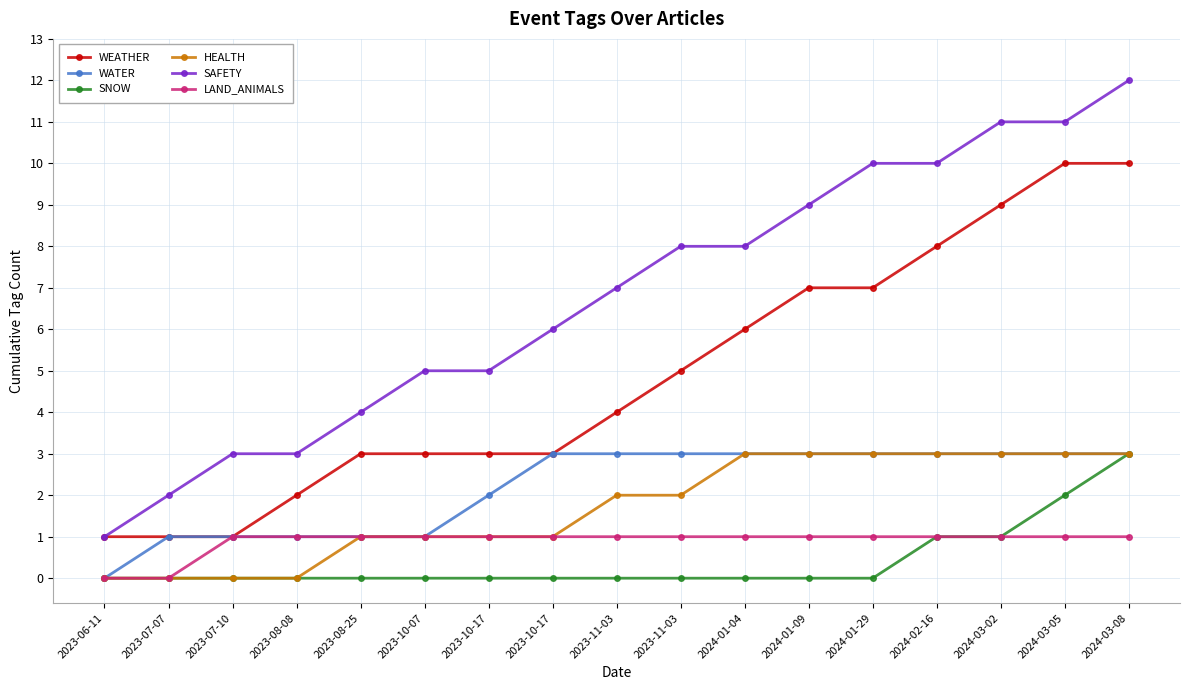

Reading left to right, list all the values displayed in this chart.

WEATHER: 2023-06-11=1	2023-07-07=1	2023-07-10=1	2023-08-08=2	2023-08-25=3	2023-10-07=3	2023-10-17=3	2023-10-17=3	2023-11-03=4	2023-11-03=5	2024-01-04=6	2024-01-09=7	2024-01-29=7	2024-02-16=8	2024-03-02=9	2024-03-05=10	2024-03-08=10
WATER: 2023-06-11=0	2023-07-07=1	2023-07-10=1	2023-08-08=1	2023-08-25=1	2023-10-07=1	2023-10-17=2	2023-10-17=3	2023-11-03=3	2023-11-03=3	2024-01-04=3	2024-01-09=3	2024-01-29=3	2024-02-16=3	2024-03-02=3	2024-03-05=3	2024-03-08=3
SNOW: 2023-06-11=0	2023-07-07=0	2023-07-10=0	2023-08-08=0	2023-08-25=0	2023-10-07=0	2023-10-17=0	2023-10-17=0	2023-11-03=0	2023-11-03=0	2024-01-04=0	2024-01-09=0	2024-01-29=0	2024-02-16=1	2024-03-02=1	2024-03-05=2	2024-03-08=3
HEALTH: 2023-06-11=0	2023-07-07=0	2023-07-10=0	2023-08-08=0	2023-08-25=1	2023-10-07=1	2023-10-17=1	2023-10-17=1	2023-11-03=2	2023-11-03=2	2024-01-04=3	2024-01-09=3	2024-01-29=3	2024-02-16=3	2024-03-02=3	2024-03-05=3	2024-03-08=3
SAFETY: 2023-06-11=1	2023-07-07=2	2023-07-10=3	2023-08-08=3	2023-08-25=4	2023-10-07=5	2023-10-17=5	2023-10-17=6	2023-11-03=7	2023-11-03=8	2024-01-04=8	2024-01-09=9	2024-01-29=10	2024-02-16=10	2024-03-02=11	2024-03-05=11	2024-03-08=12
LAND_ANIMALS: 2023-06-11=0	2023-07-07=0	2023-07-10=1	2023-08-08=1	2023-08-25=1	2023-10-07=1	2023-10-17=1	2023-10-17=1	2023-11-03=1	2023-11-03=1	2024-01-04=1	2024-01-09=1	2024-01-29=1	2024-02-16=1	2024-03-02=1	2024-03-05=1	2024-03-08=1